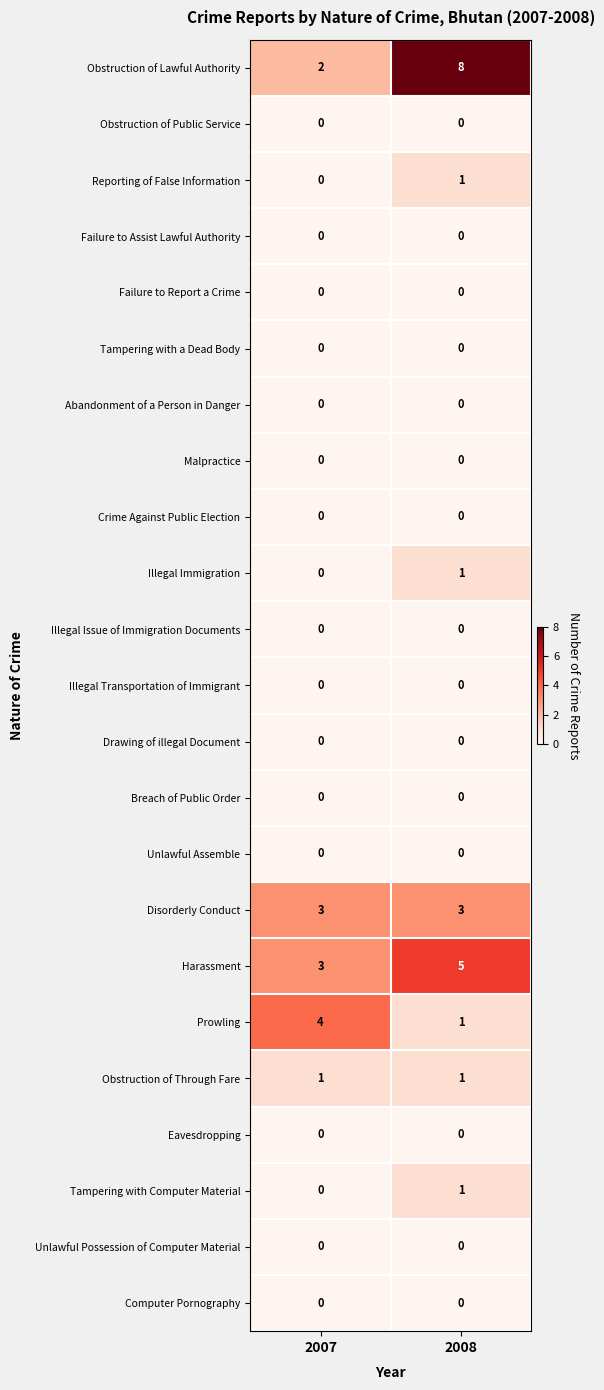

What is the greatest value displayed?

8